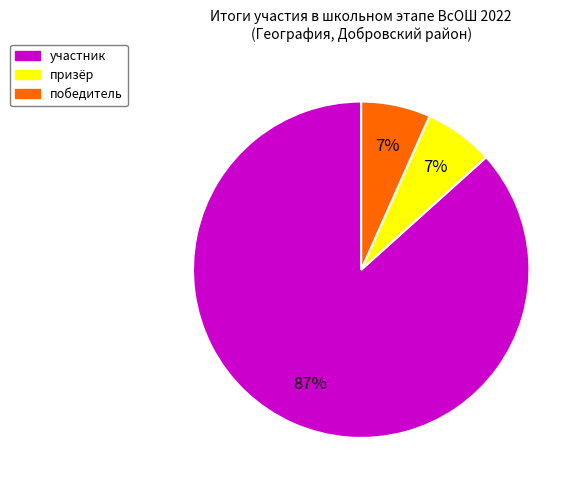

How many slices are in this pie chart?

3